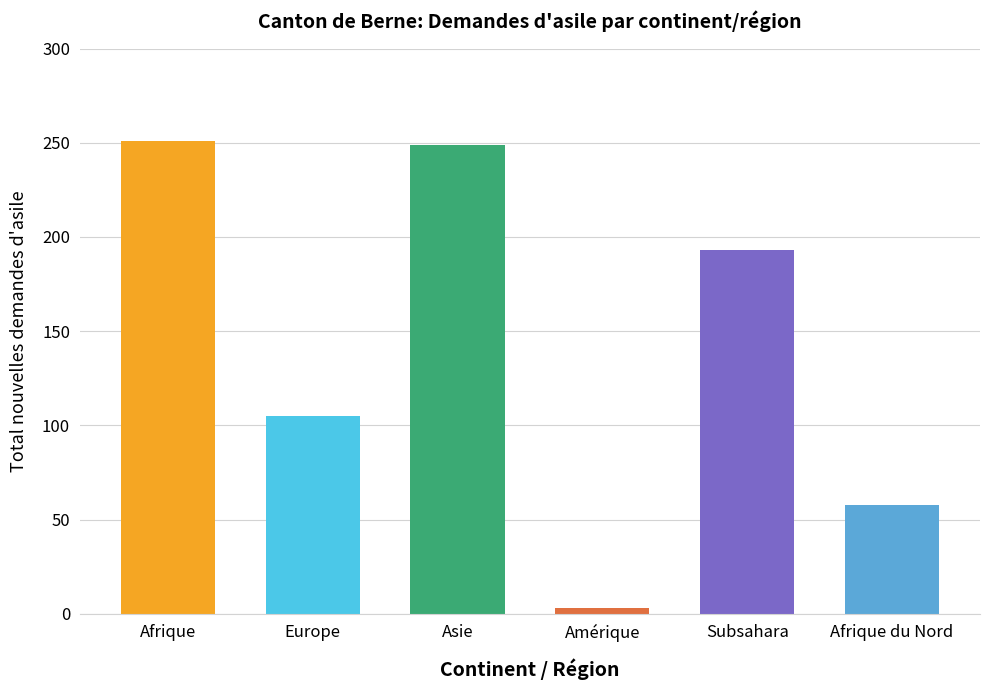

Which has a higher value, Asie or Subsahara?

Asie